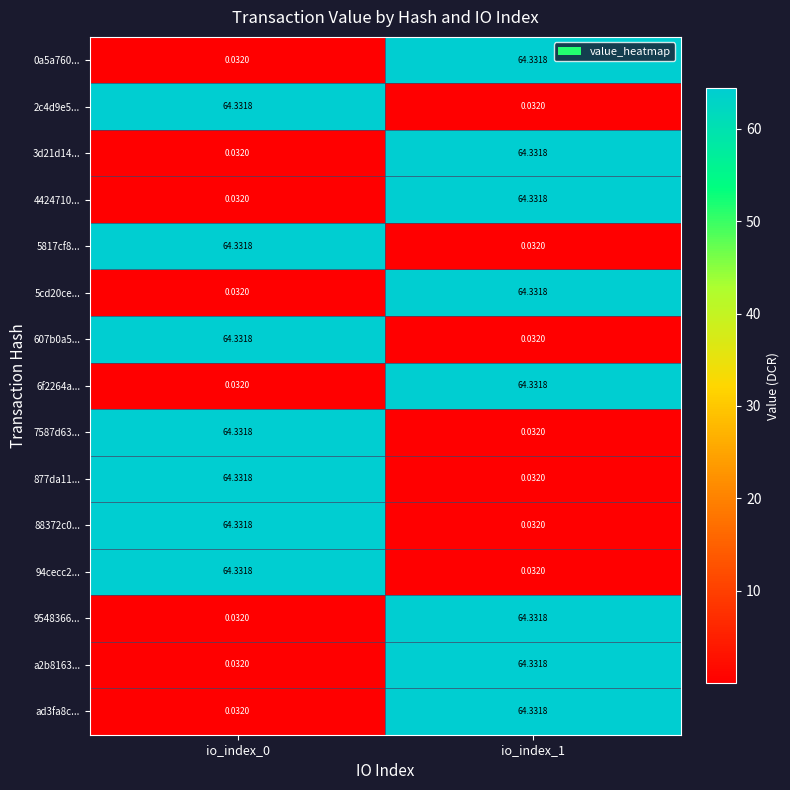

Is the value of 0a5a760... at io_index_1 greater than the value of a2b8163... at io_index_0?

Yes